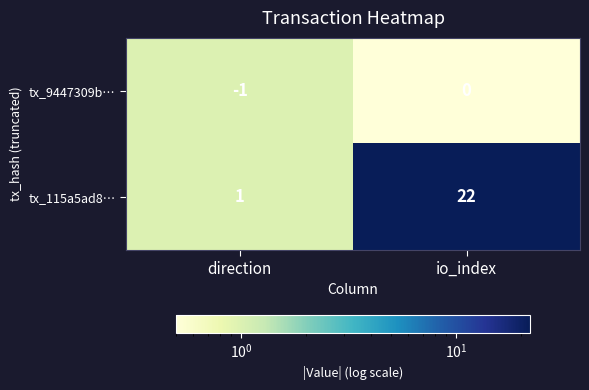

At which label is tx_115a5ad8… closest to 11?

direction